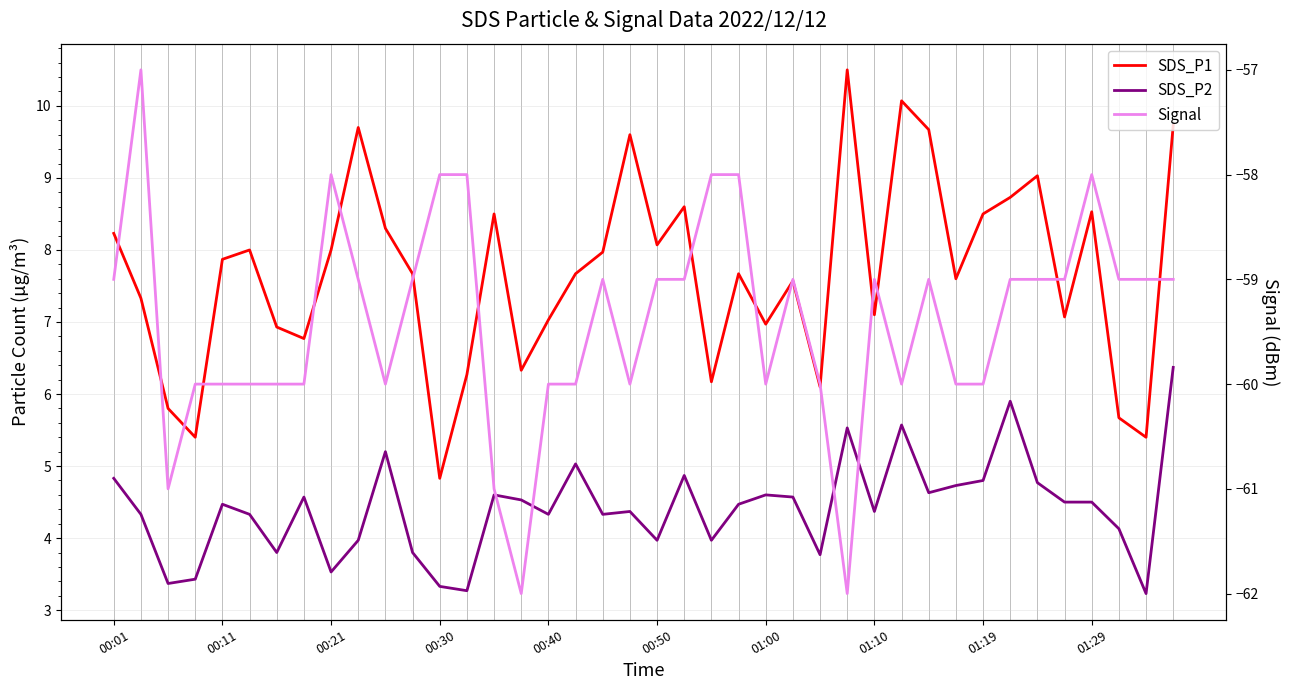

Reading left to right, what are all the values shown in this chart?

SDS_P1: 8.2	7.3	5.8	5.4	7.9	8.0	6.9	6.8	8.0	9.7	8.3	7.7	4.8	6.3	8.5	6.3	7.0	7.7	8.0	9.6	8.1	8.6	6.2	7.7	7.0	7.6	6.1	10.5	7.1	10.1	9.7	7.6	8.5	8.7	9.0	7.1	8.5	5.7	5.4	9.7
SDS_P2: 4.8	4.3	3.4	3.4	4.5	4.3	3.8	4.6	3.5	4.0	5.2	3.8	3.3	3.3	4.6	4.5	4.3	5.0	4.3	4.4	4.0	4.9	4.0	4.5	4.6	4.6	3.8	5.5	4.4	5.6	4.6	4.7	4.8	5.9	4.8	4.5	4.5	4.1	3.2	6.4
Signal: -59.0	-57.0	-61.0	-60.0	-60.0	-60.0	-60.0	-60.0	-58.0	-59.0	-60.0	-59.0	-58.0	-58.0	-61.0	-62.0	-60.0	-60.0	-59.0	-60.0	-59.0	-59.0	-58.0	-58.0	-60.0	-59.0	-60.0	-62.0	-59.0	-60.0	-59.0	-60.0	-60.0	-59.0	-59.0	-59.0	-58.0	-59.0	-59.0	-59.0